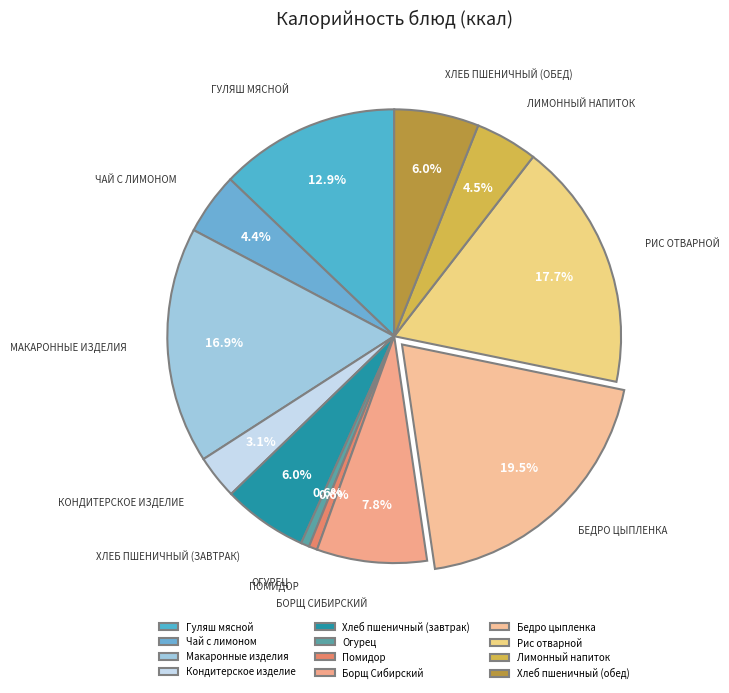

Is there a majority slice in this chart?

No